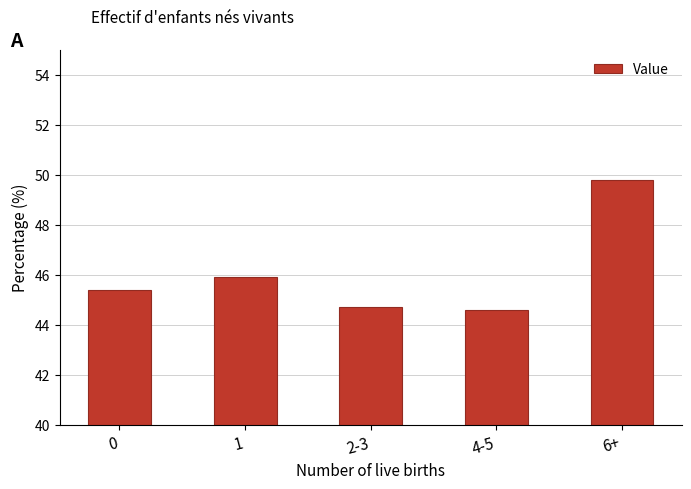

Reading left to right, extract all data points from this chart.

0=45.4	1=45.9	2-3=44.7	4-5=44.6	6+=49.8